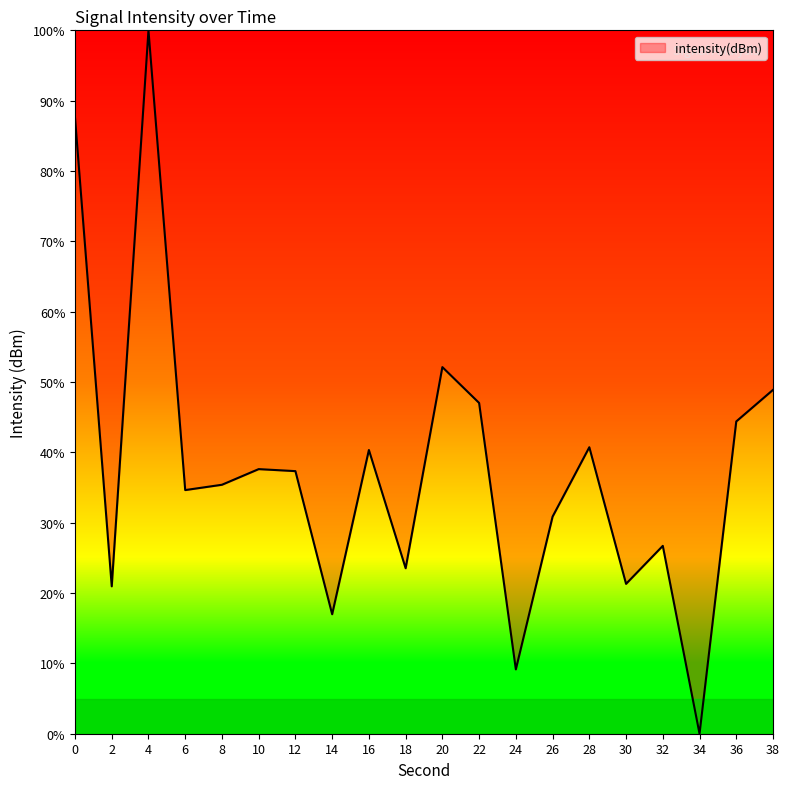

True or false: the data shows 37.6 at 10.

True